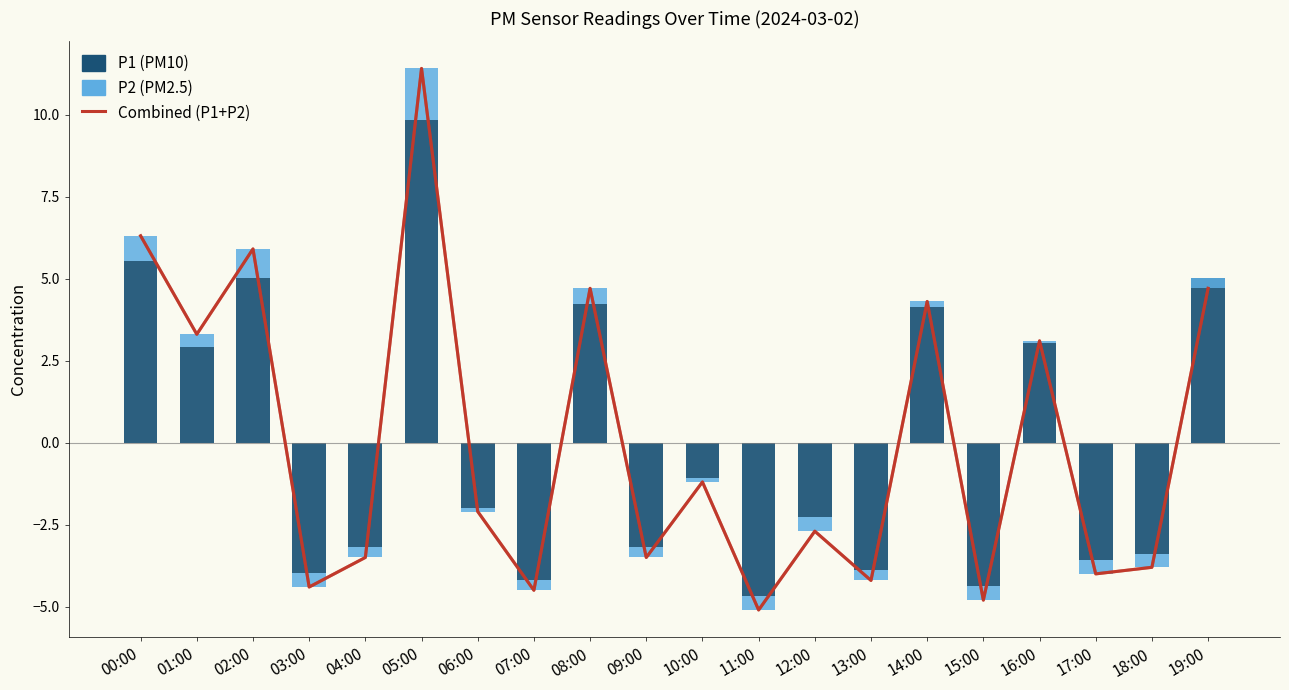

Rank the categories by P1 value from highest to lowest.

05:00, 00:00, 02:00, 19:00, 08:00, 14:00, 16:00, 01:00, 10:00, 06:00, 12:00, 04:00, 09:00, 18:00, 17:00, 13:00, 03:00, 07:00, 15:00, 11:00